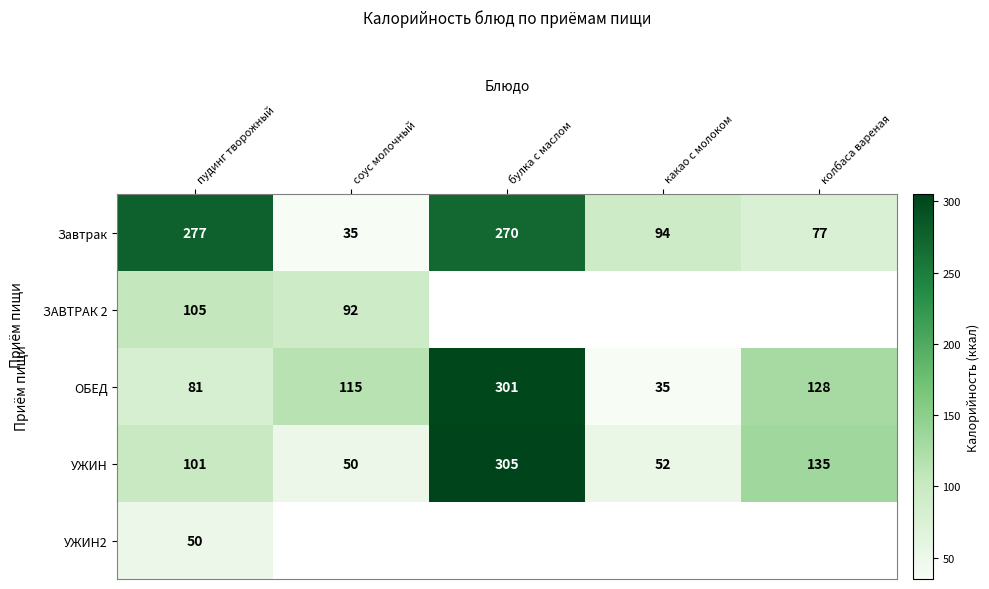

What is the difference between the highest and lowest values at пудинг творожный?

227